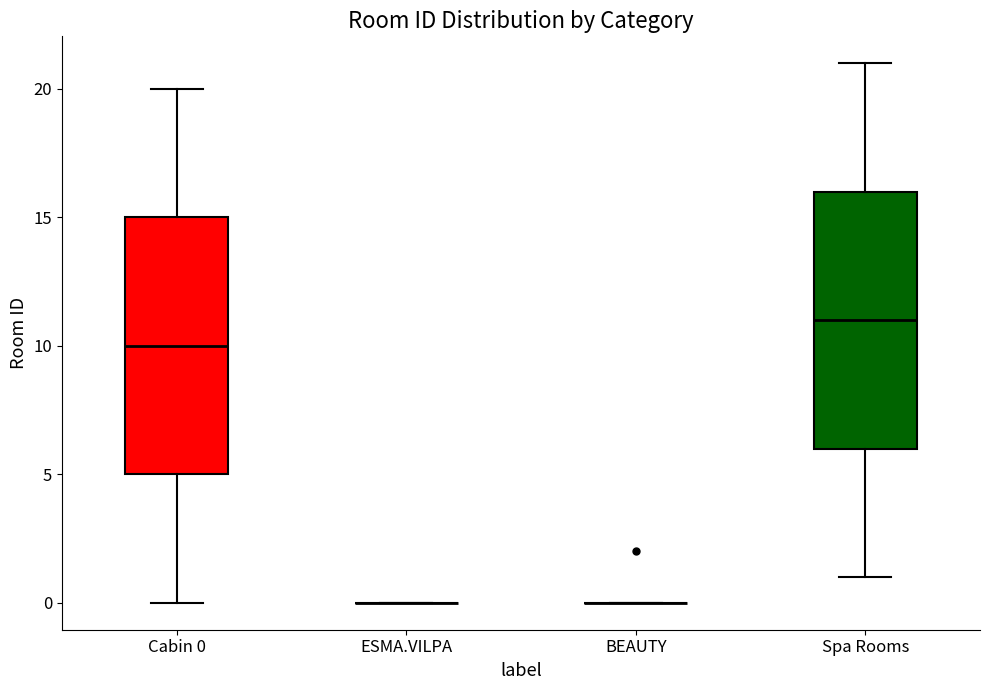

Reading left to right, read every box against the y-axis: the position of its median line, the range the box covers, and the ends of its whiskers. The values are not printed on the chart, so give them approximately, as read against the axis.

Cabin 0: median 10, box 5 to 15, whiskers 0 to 20
ESMA.VILPA: box collapsed to a line at 0, whiskers 0 to 0
BEAUTY: box collapsed to a line at 0, whiskers 0 to 0
Spa Rooms: median 11, box 6 to 16, whiskers 1 to 21